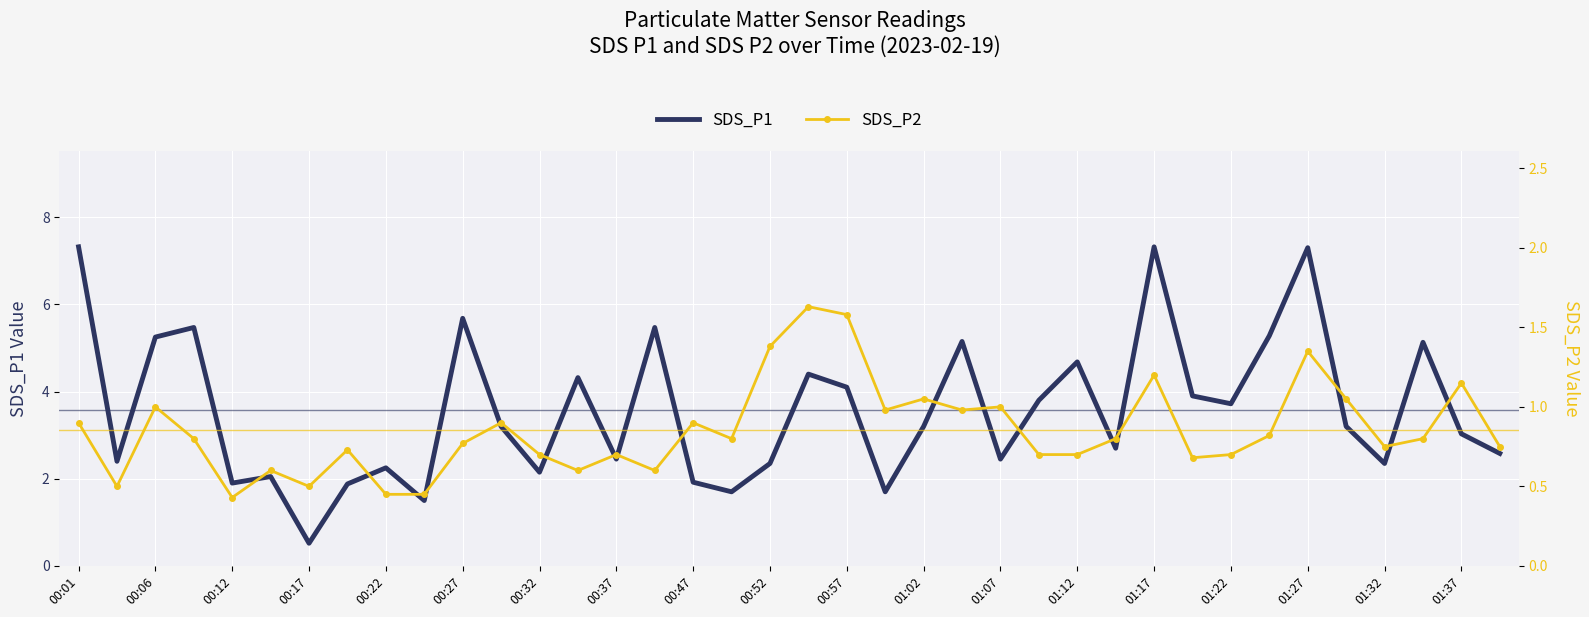

True or false: SDS_P2 and SDS_P1 cross at least once.

False